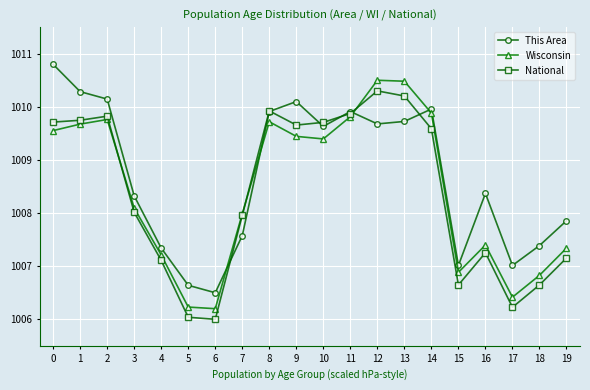

What are all the series names shown in the legend?

This Area, Wisconsin, National